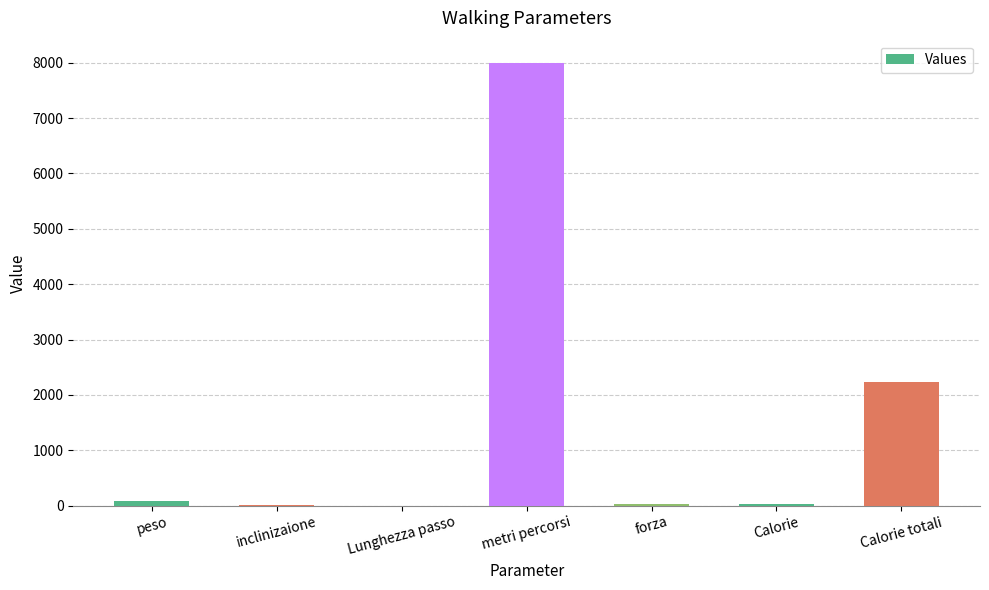

What is the greatest value displayed?

8000.0